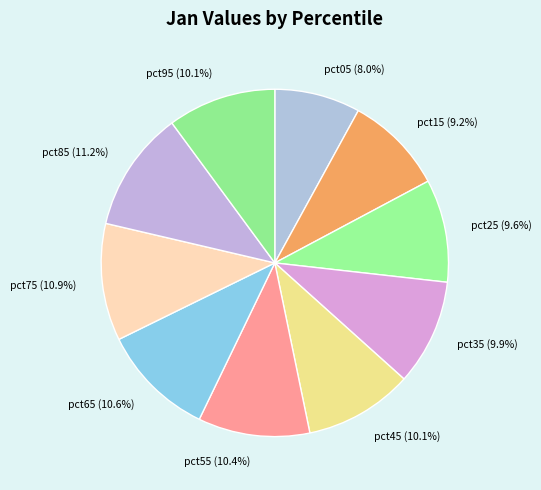

How much of the chart is everything except pct25?

90.4%